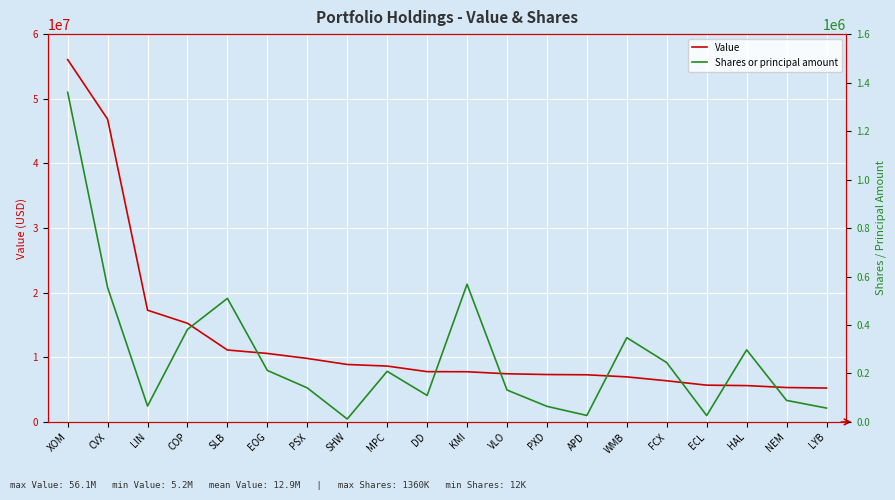

What is the spread (max minus min) of values at DD?

7673555